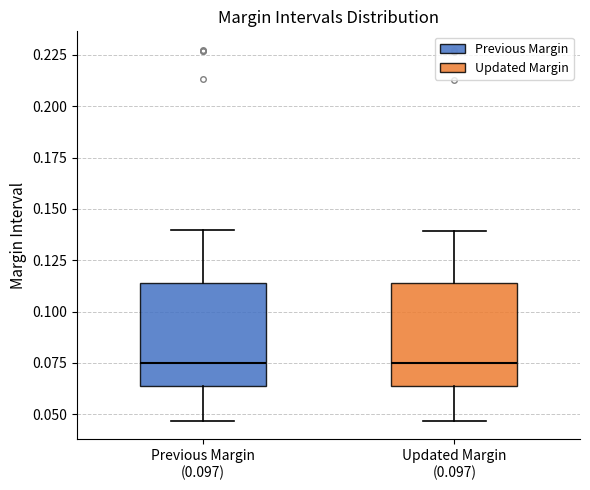

Reading left to right, read every box against the y-axis: the position of its median line, the range the box covers, and the ends of its whiskers. The values are not printed on the chart, so give them approximately, as read against the axis.

Previous Margin (0.097): median 0.075, box 0.065 to 0.115, whiskers 0.045 to 0.140
Updated Margin (0.097): median 0.075, box 0.065 to 0.115, whiskers 0.045 to 0.140